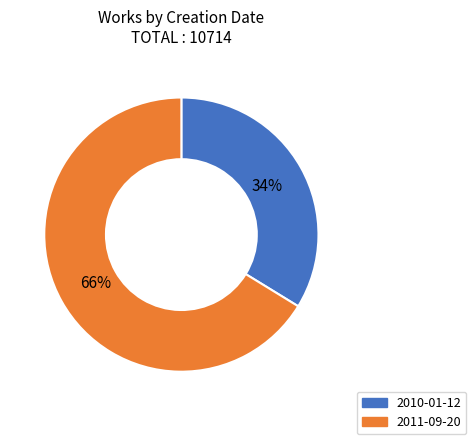

To the nearest percent, what is the difference between the 2010-01-12 and 2011-09-20 slice percentages?

32%